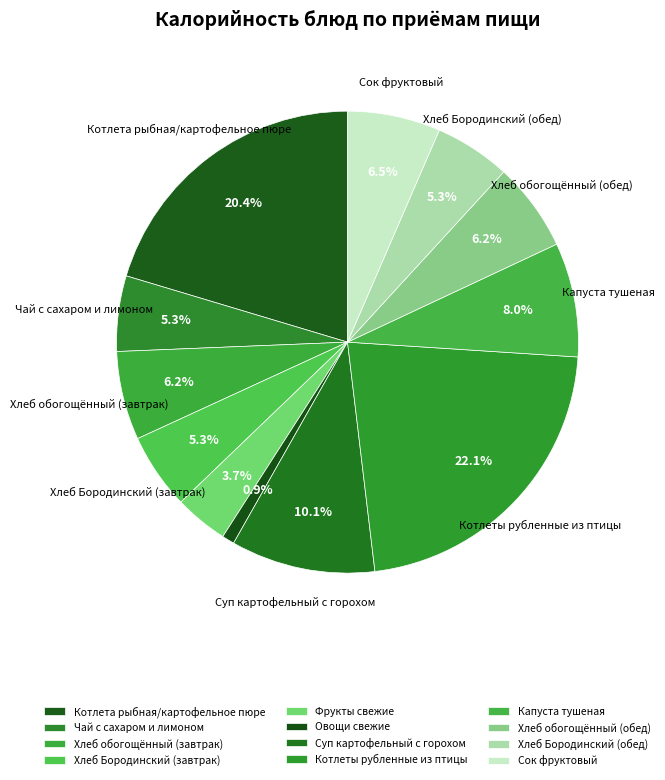

To the nearest percent, what portion does Капуста тушеная represent?

8%